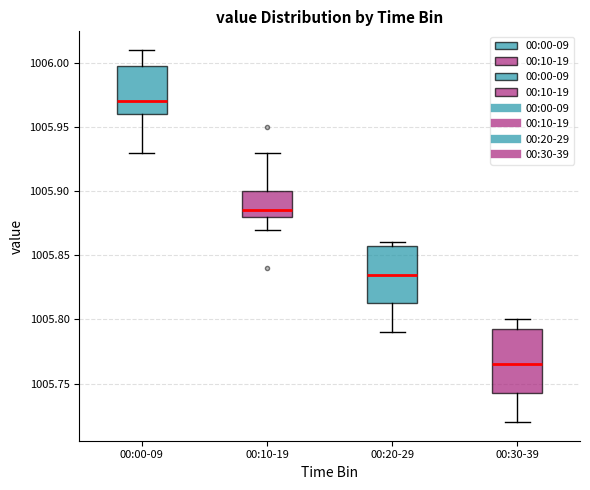

Reading left to right, read every box against the y-axis: the position of its median line, the range the box covers, and the ends of its whiskers. The values are not printed on the chart, so give them approximately, as read against the axis.

00:00-09: median 1005.970, box 1005.960 to 1006.000, whiskers 1005.930 to 1006.010
00:10-19: median 1005.885, box 1005.880 to 1005.900, whiskers 1005.870 to 1005.930
00:20-29: median 1005.835, box 1005.815 to 1005.860, whiskers 1005.790 to 1005.860 (just above the box's upper edge)
00:30-39: median 1005.765, box 1005.745 to 1005.795, whiskers 1005.720 to 1005.800